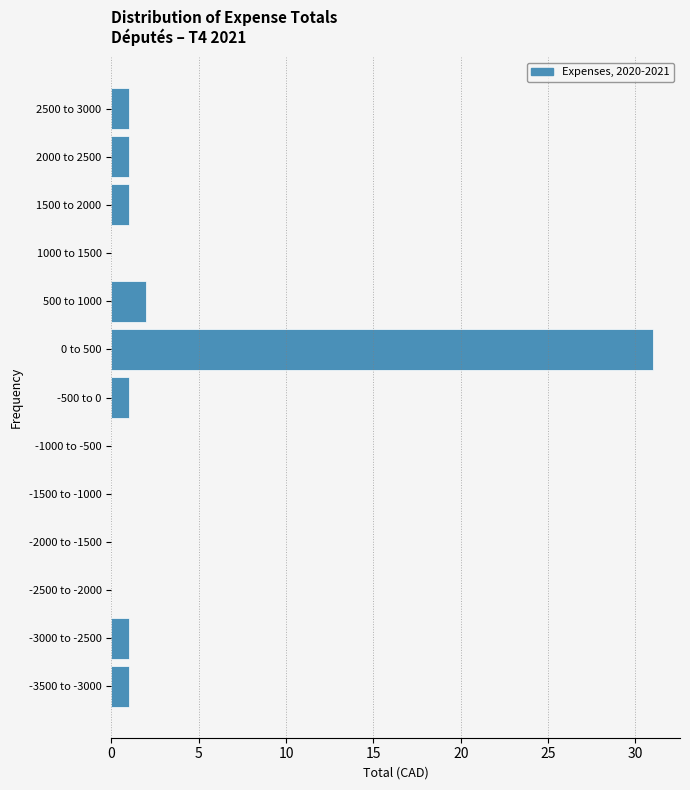

Reading bottom to top, transcribe all the data shown in this chart.

-3500 to -3000=1	-3000 to -2500=1	-2500 to -2000=0	-2000 to -1500=0	-1500 to -1000=0	-1000 to -500=0	-500 to 0=1	0 to 500=31	500 to 1000=2	1000 to 1500=0	1500 to 2000=1	2000 to 2500=1	2500 to 3000=1